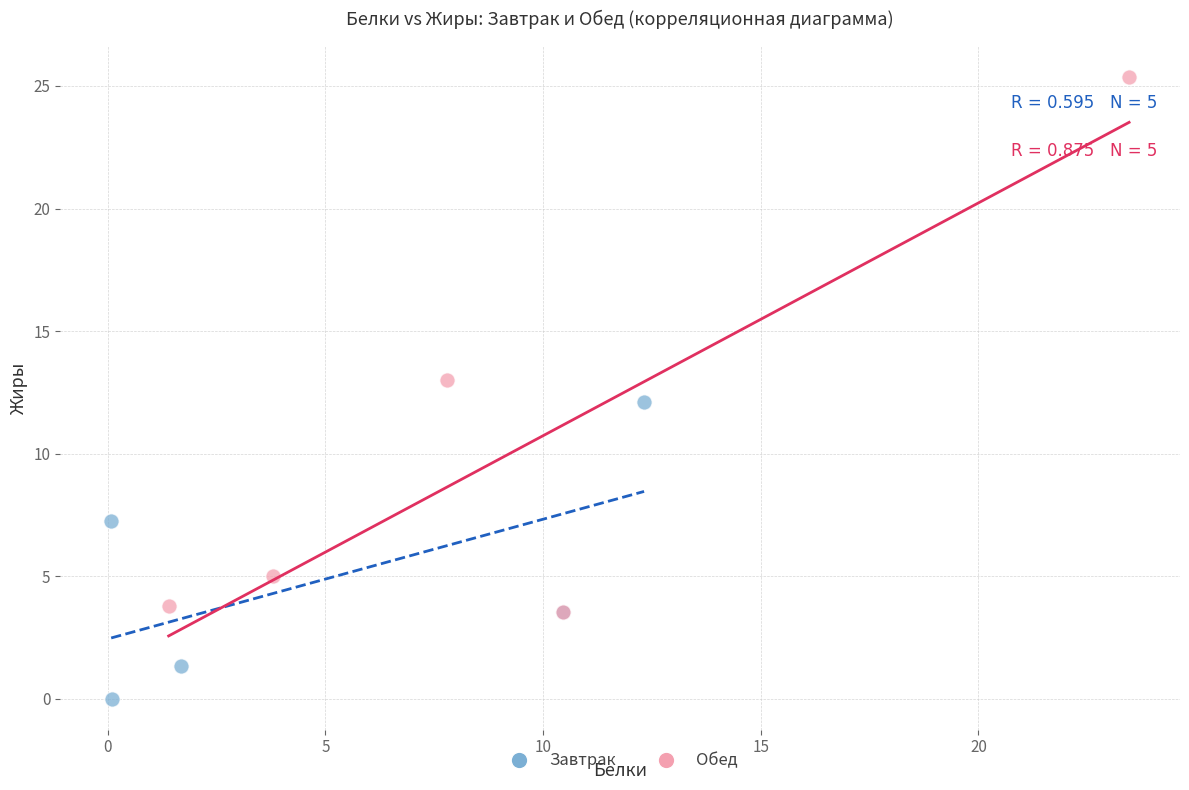

Which series reaches the minimum Y coordinate?

Завтрак